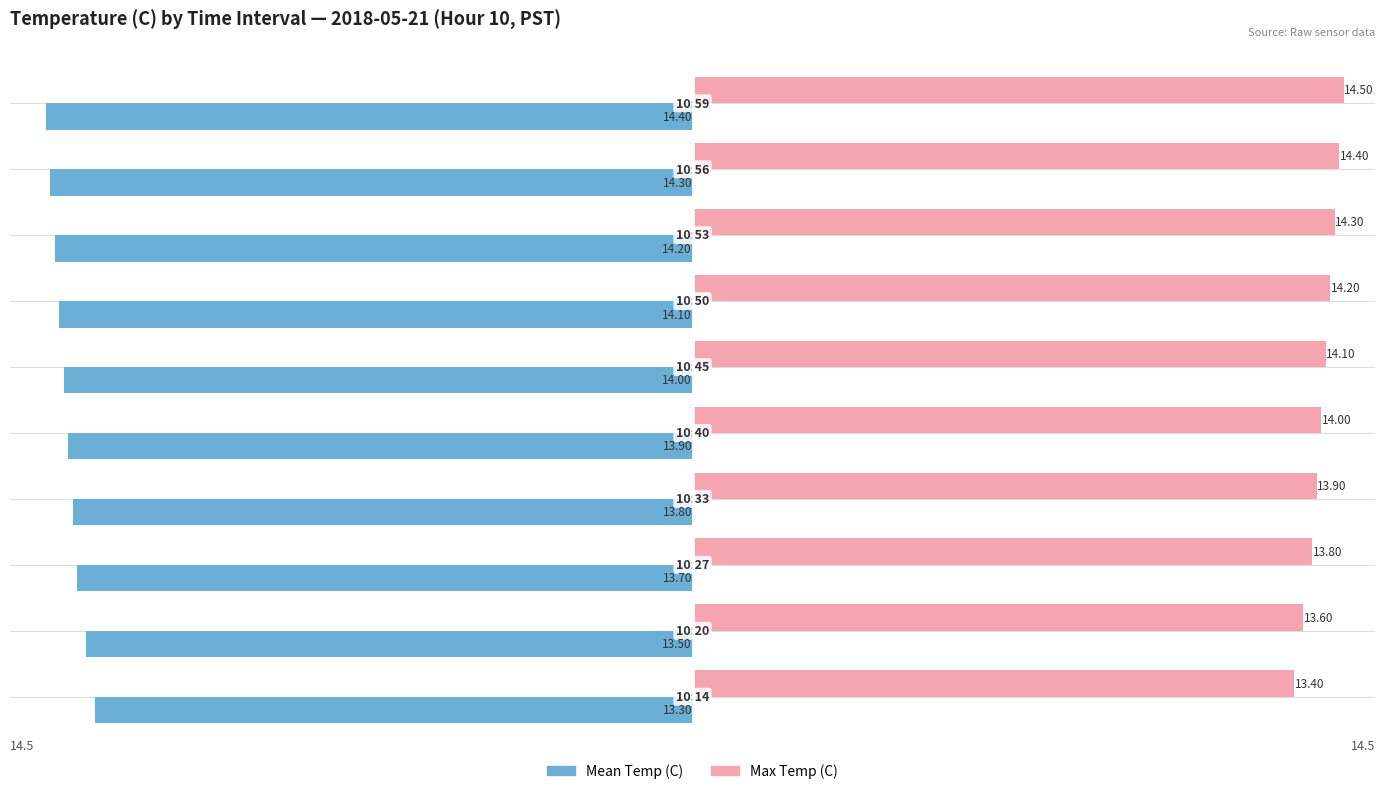

Rank the series by their maximum value, from highest to lowest.

Max Temp (C), Mean Temp (C)